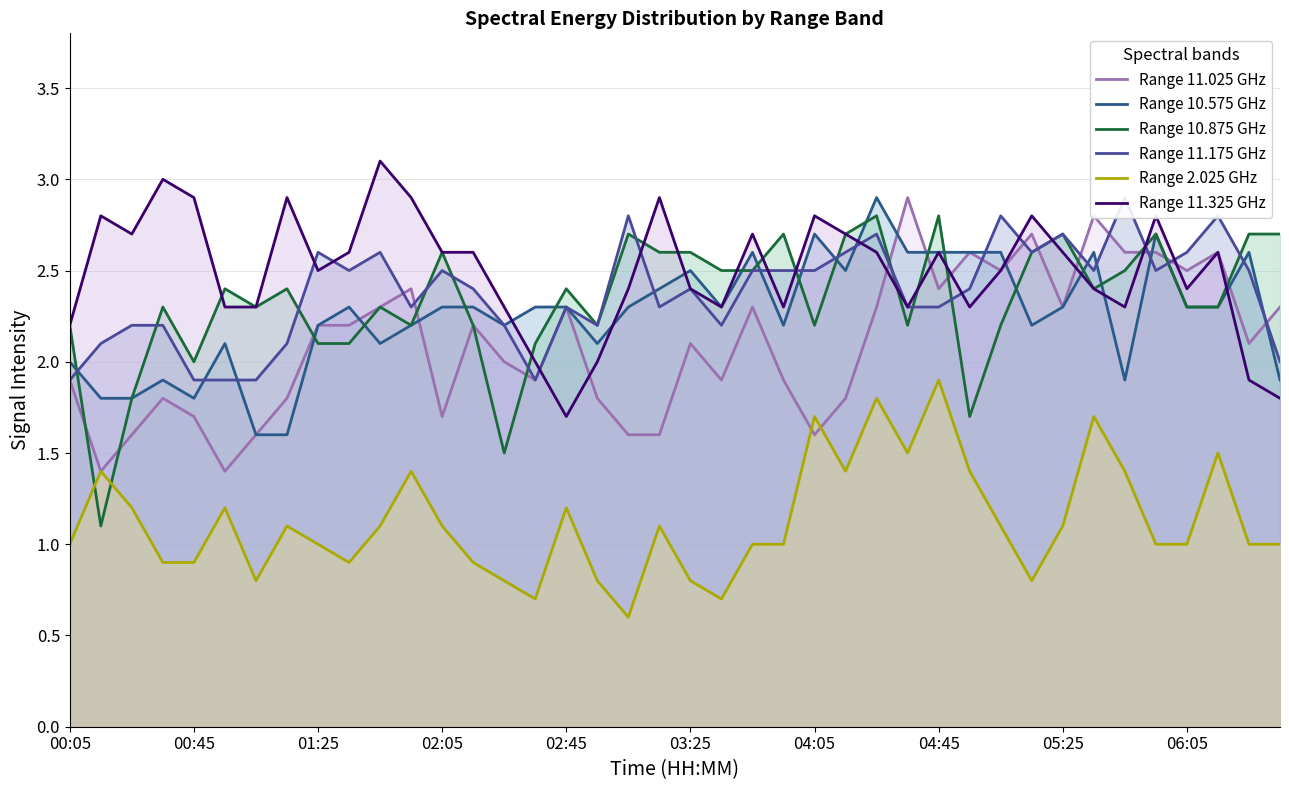

Rank the series at 27 from lowest to highest value.

Range 2.025 GHz, Range 10.875 GHz, Range 11.175 GHz, Range 11.325 GHz, Range 10.575 GHz, Range 11.025 GHz